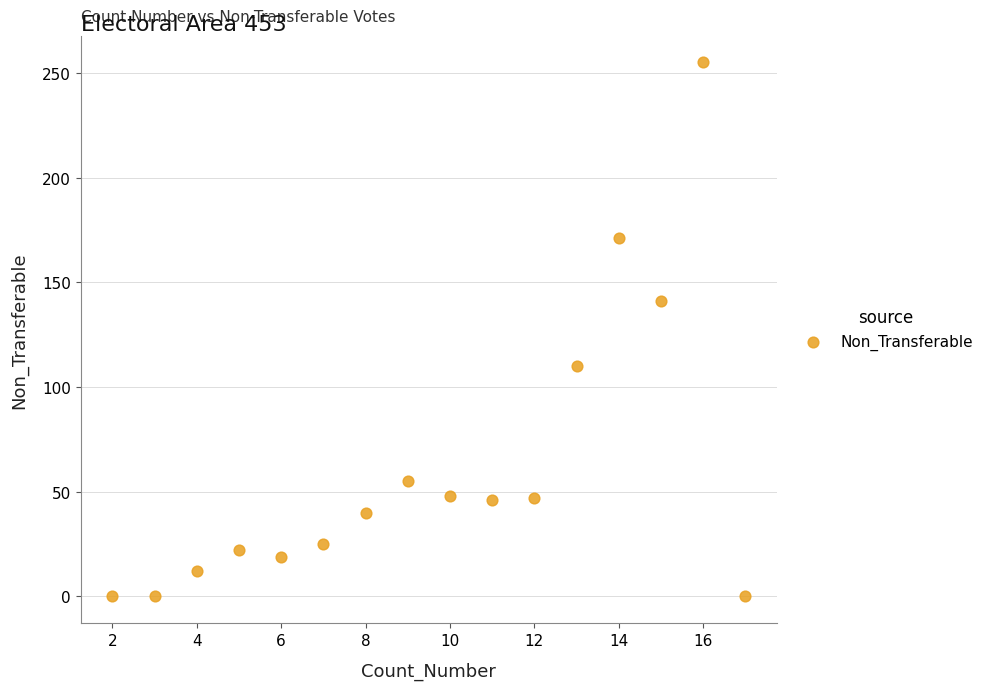

What is the range of X values (max minus min)?

15